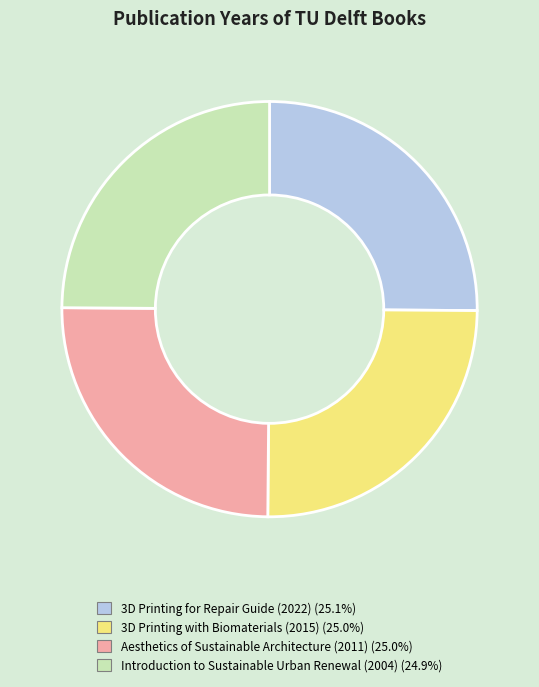

Is it true that Aesthetics of Sustainable Architecture (2011) is 25% of the pie?

True